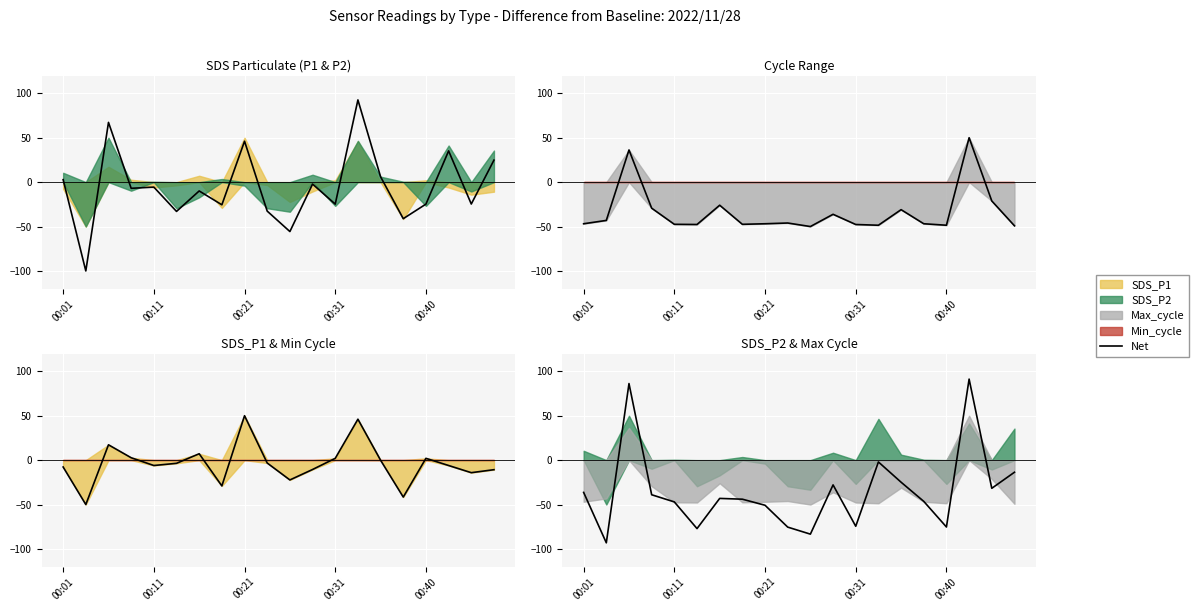

How many interior local valleys (lower than both neighbors) does the data have?

6